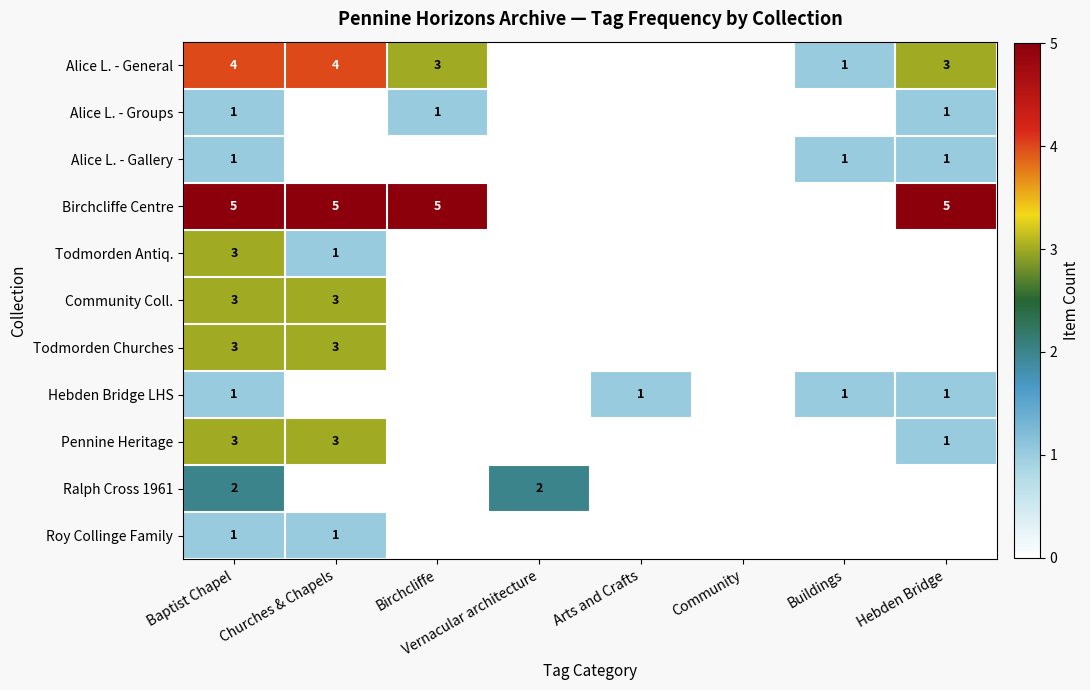

The Pennine Heritage series shows 3 at Baptist Chapel. True or false?

True